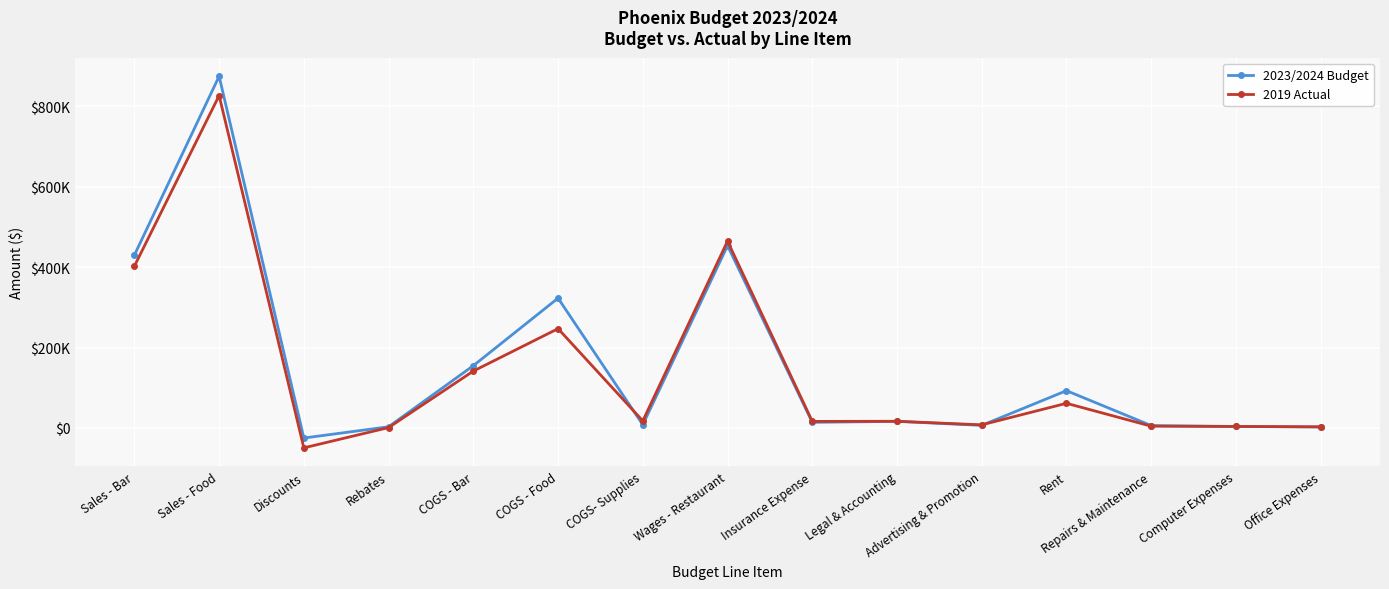

How many intersections are there between 2023/2024 Budget and 2019 Actual?

3